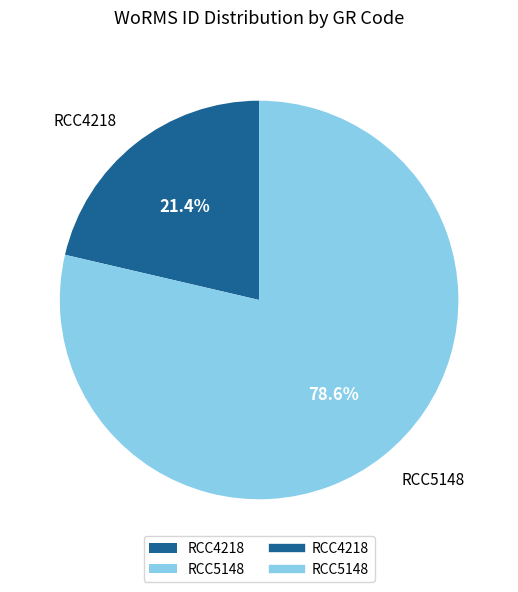

Rank the categories by value from highest to lowest.

RCC5148, RCC4218